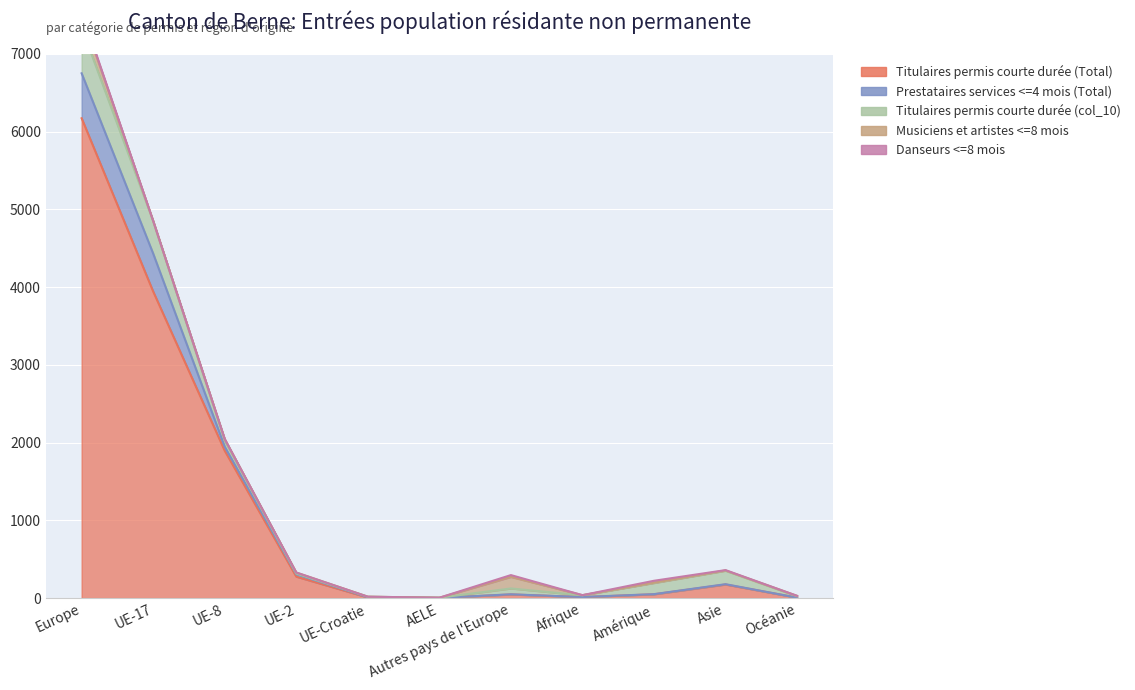

In Musiciens et artistes <=8 mois, how many points are higher than both neighbors (excluding endpoints)?

2